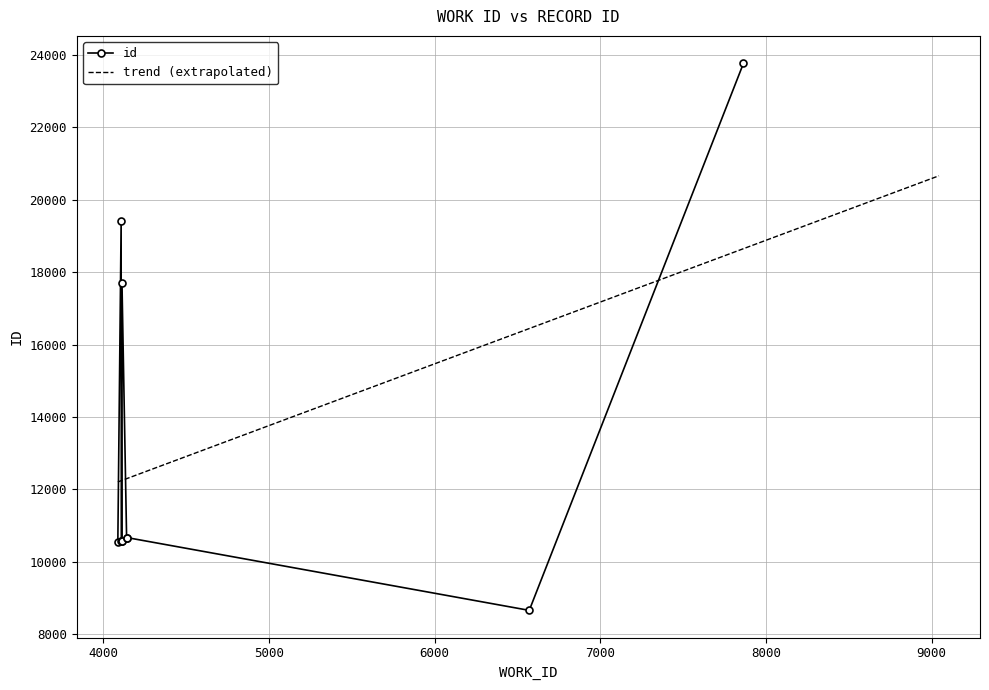

What is the sum of the values at 6571 and 4088?

19187